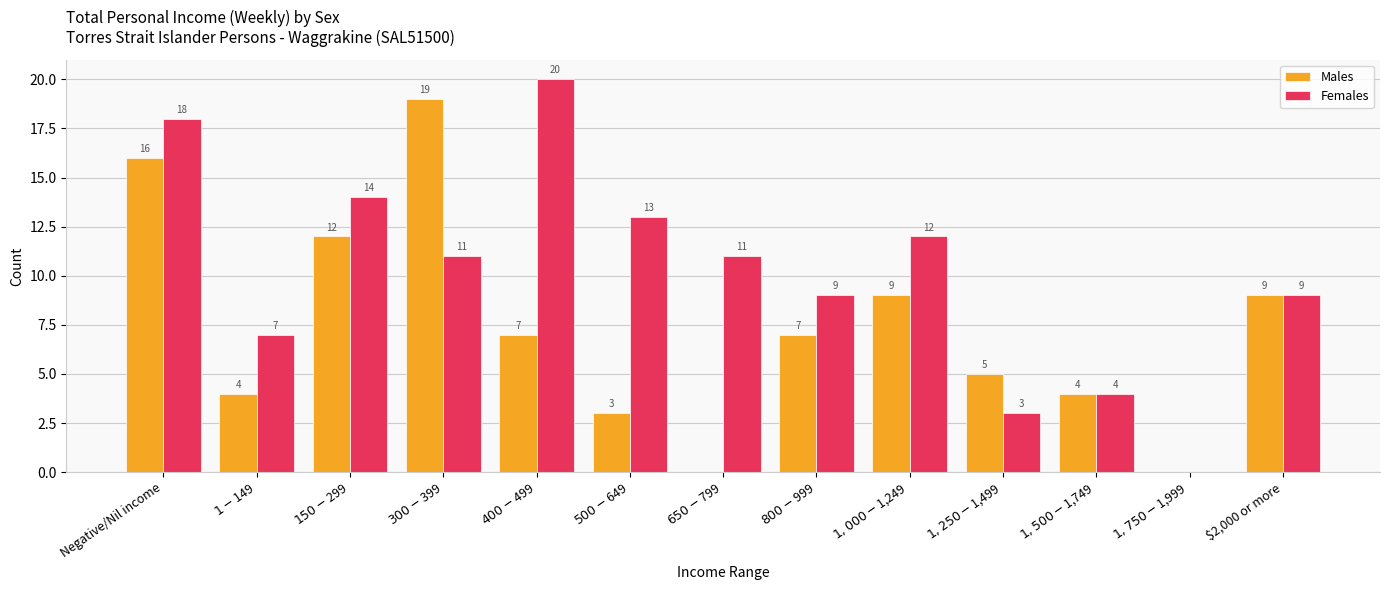

At which category is the sum across all series the highest?

Negative/Nil income